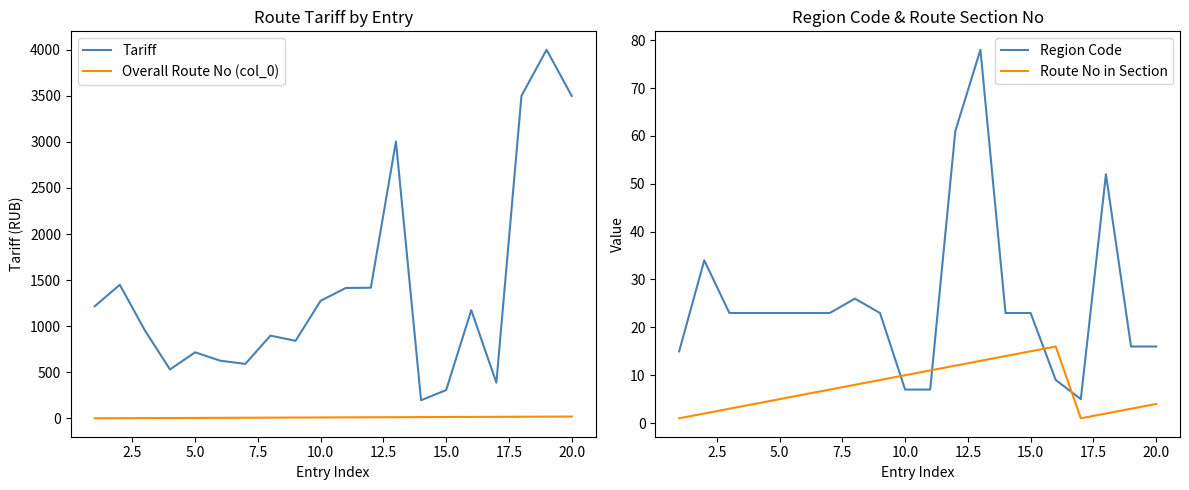

True or false: Route No in Section and Overall Route No (col_0) cross at least once.

False